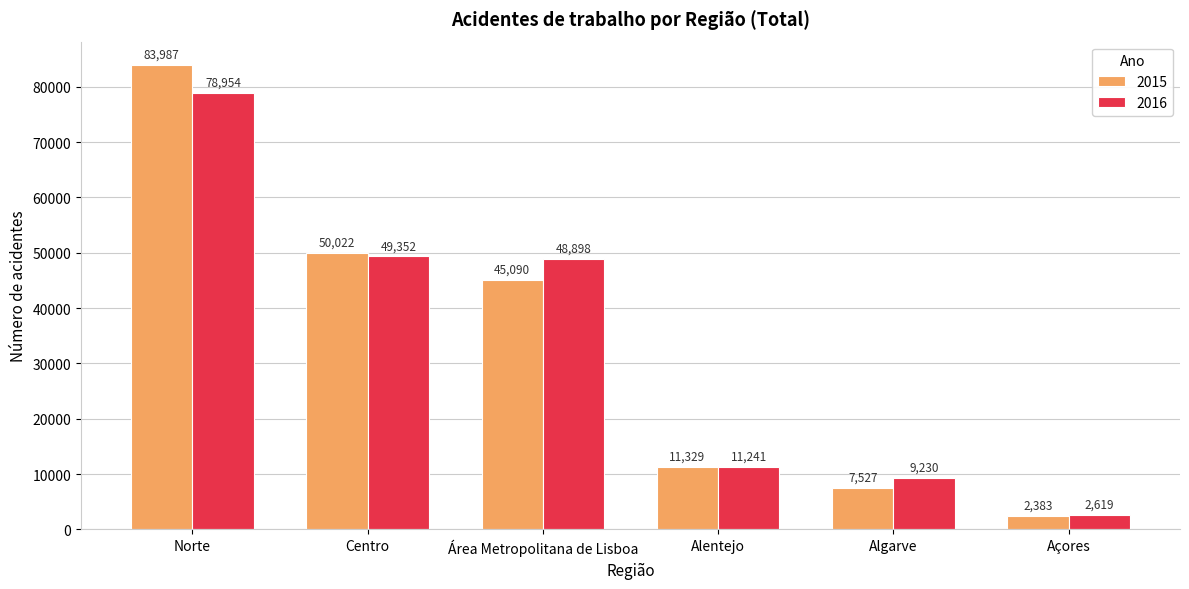

How many distinct data groups are displayed?

2